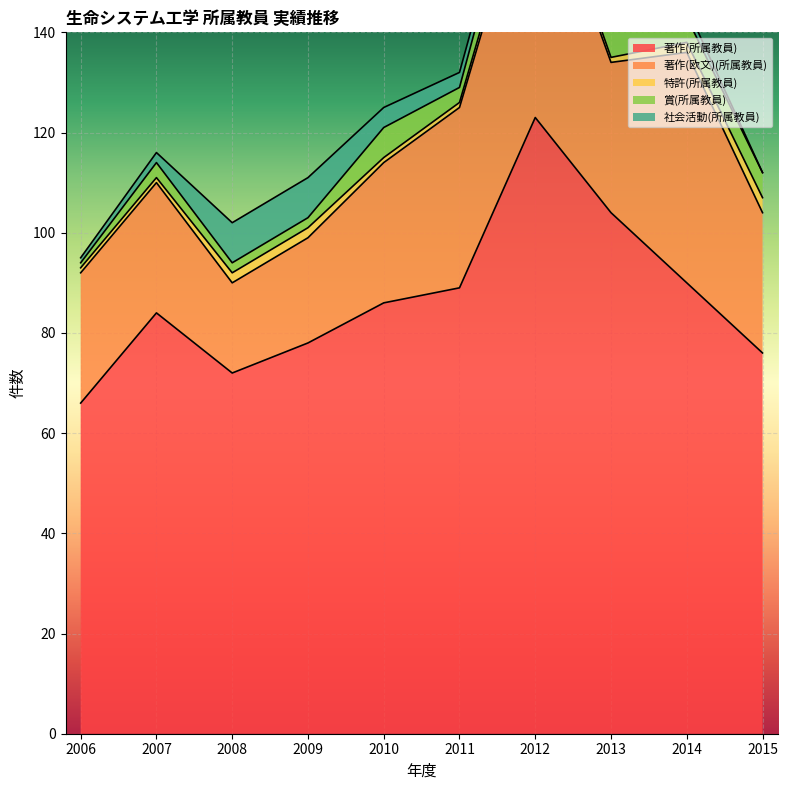

What are all the series names shown in the legend?

著作(所属教員), 著作(欧文)(所属教員), 特許(所属教員), 賞(所属教員), 社会活動(所属教員)